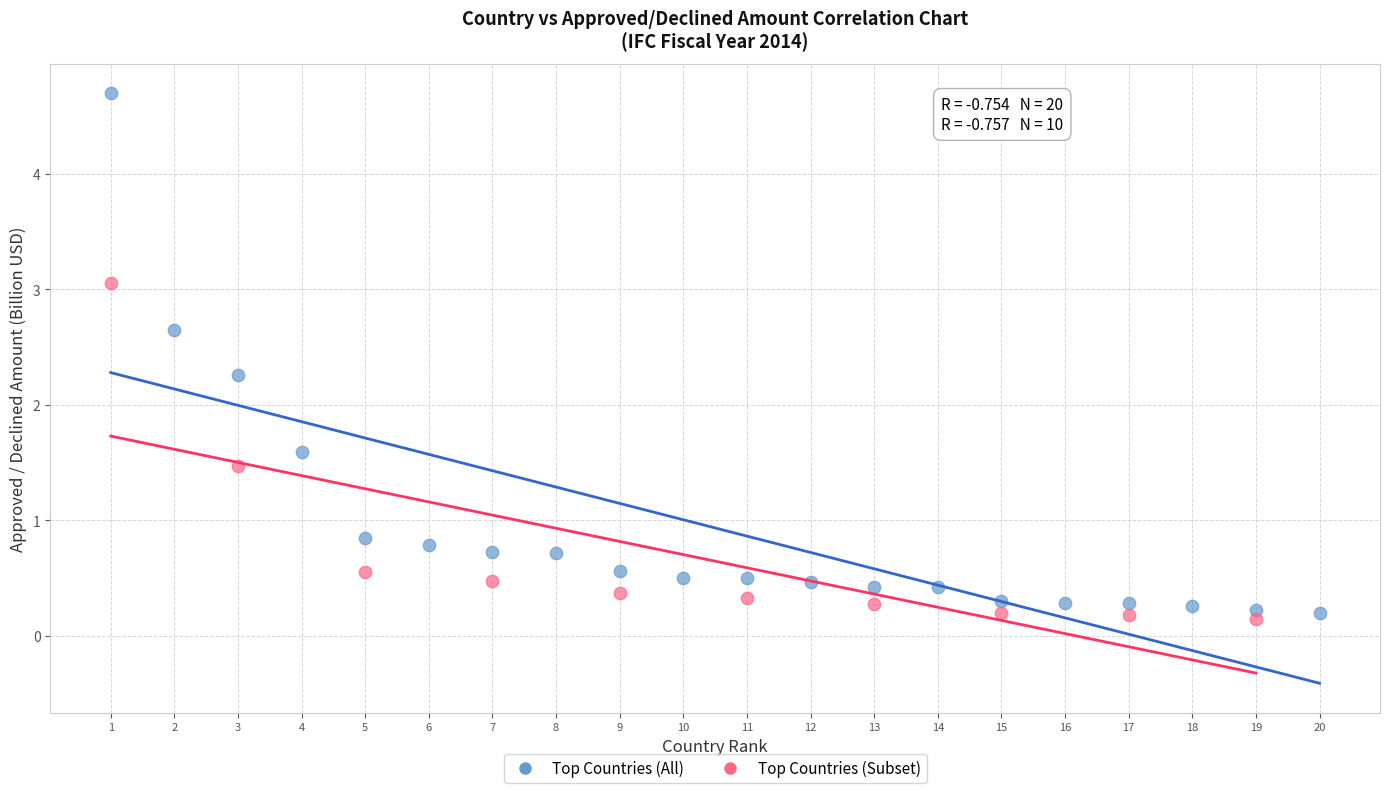

Which series reaches the maximum Y coordinate?

Top Countries (All)